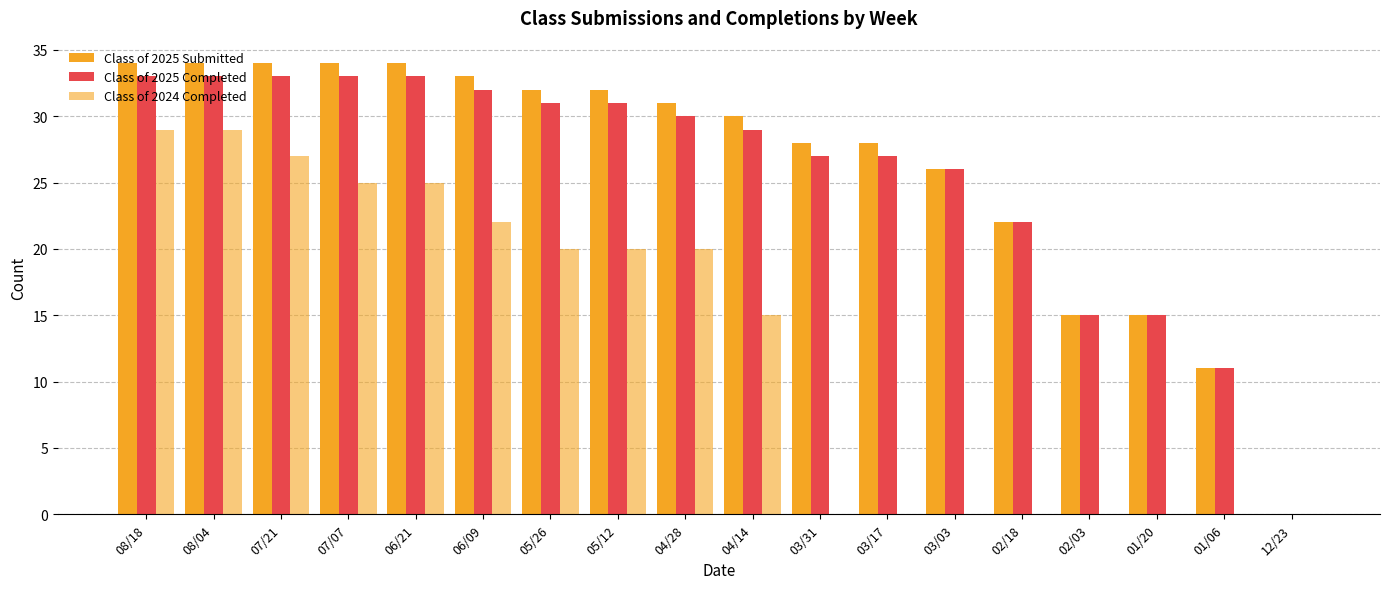

What is the difference between the highest and lowest values at 01/06?

11